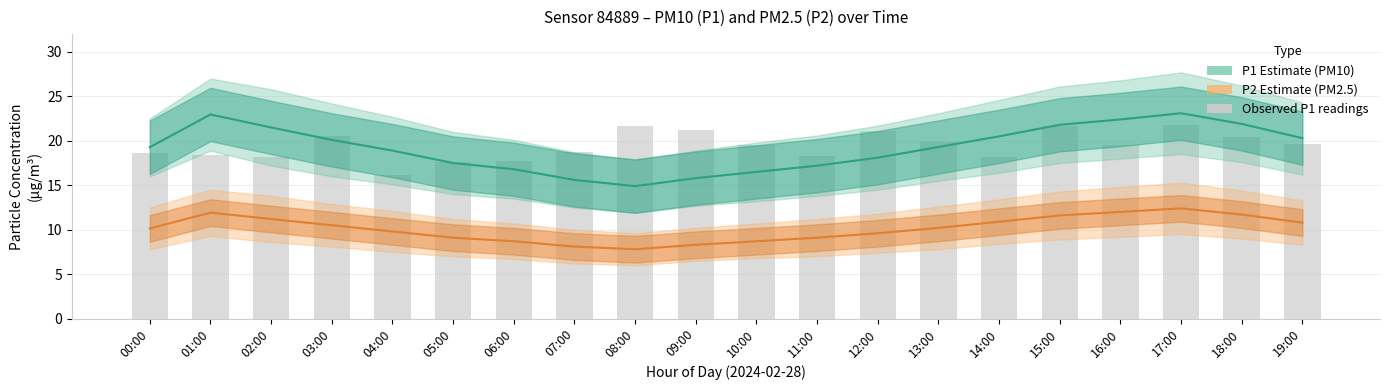

Reading right to left, extract all data points from this chart.

P1 (PM10 Estimate): 19:00=20.3	18:00=21.9	17:00=23.1	16:00=22.4	15:00=21.8	14:00=20.5	13:00=19.3	12:00=18.1	11:00=17.2	10:00=16.5	09:00=15.8	08:00=14.9	07:00=15.6	06:00=16.8	05:00=17.5	04:00=18.9	03:00=20.1	02:00=21.5	01:00=23.0	00:00=19.3
P2 (PM2.5 Estimate): 19:00=10.8	18:00=11.7	17:00=12.4	16:00=12.0	15:00=11.6	14:00=10.9	13:00=10.2	12:00=9.6	11:00=9.1	10:00=8.7	09:00=8.3	08:00=7.8	07:00=8.1	06:00=8.7	05:00=9.1	04:00=9.8	03:00=10.5	02:00=11.2	01:00=11.9	00:00=10.1
P1 readings: 19:00=19.6	18:00=20.4	17:00=21.8	16:00=19.5	15:00=21.7	14:00=18.1	13:00=19.9	12:00=21.1	11:00=18.3	10:00=19.5	09:00=21.2	08:00=21.7	07:00=18.8	06:00=17.8	05:00=17.6	04:00=16.1	03:00=20.6	02:00=18.2	01:00=18.4	00:00=18.6